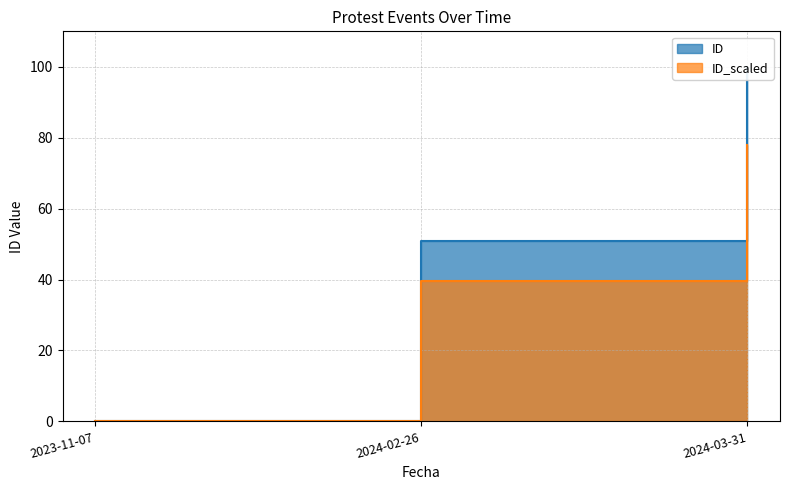

What is the difference between the values at 2024-02-26 and 2023-11-07?

39.7